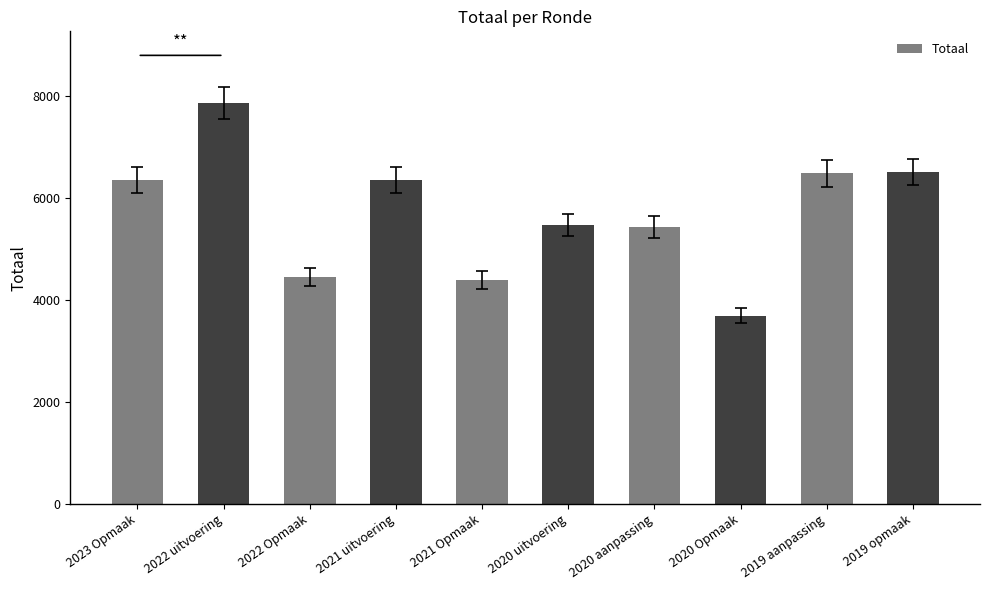

What is the approximate value at 2022 Opmaak?

4455